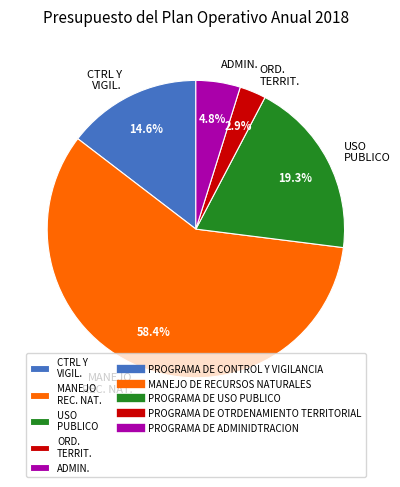

Approximately how many times larger is the value at CTRL Y VIGIL. compared to ADMIN.?

3.0